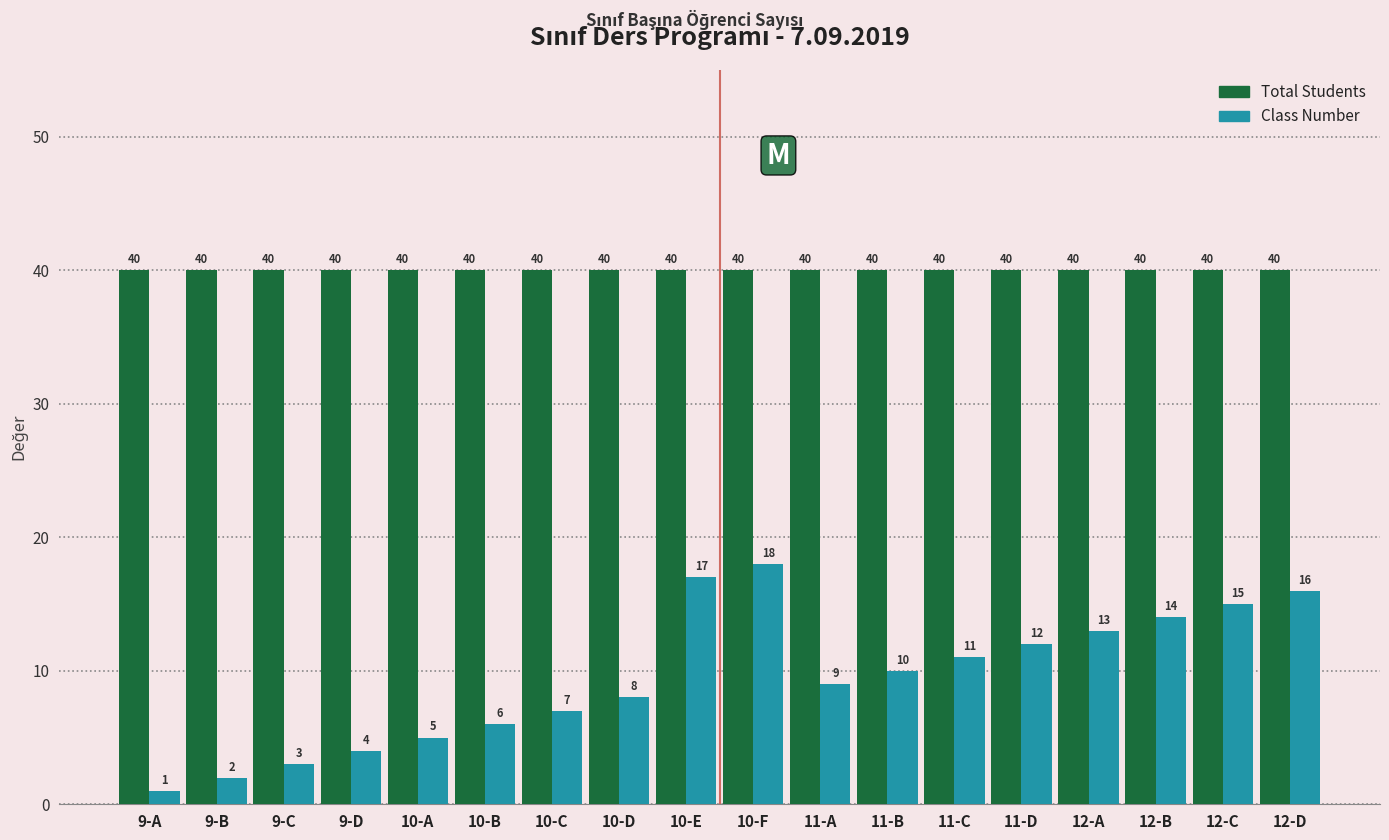

Is it true that Class Number equals 8 at 10-B?

False